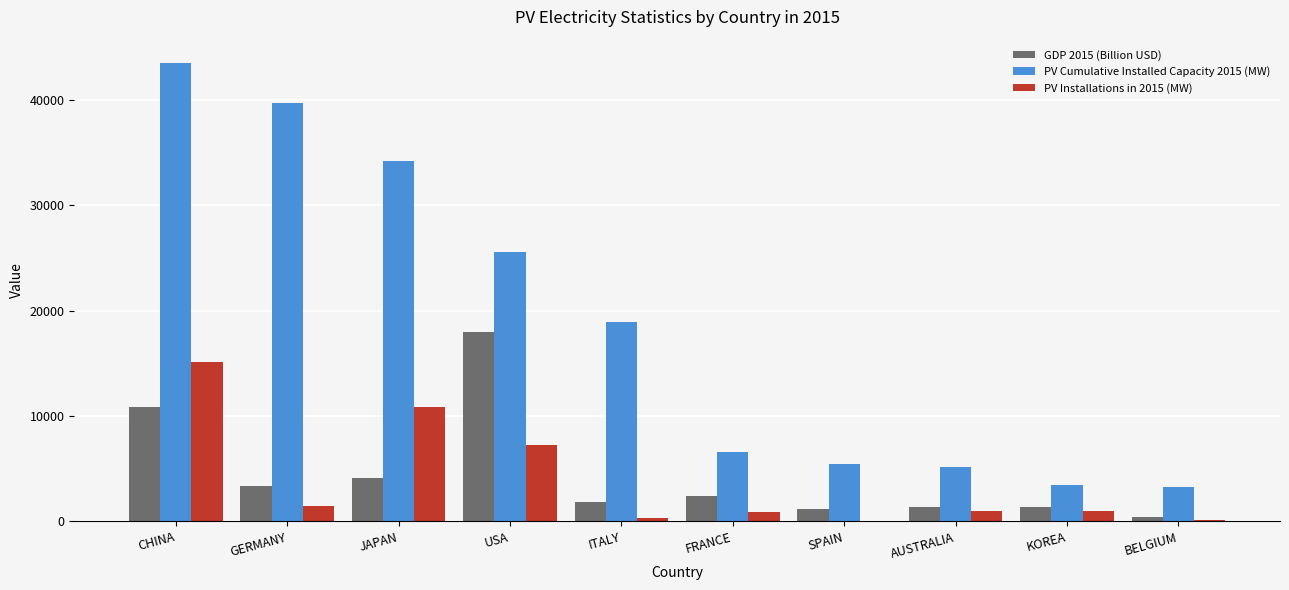

Is it true that PV Installations in 2015 (MW) equals 4985 at JAPAN?

False